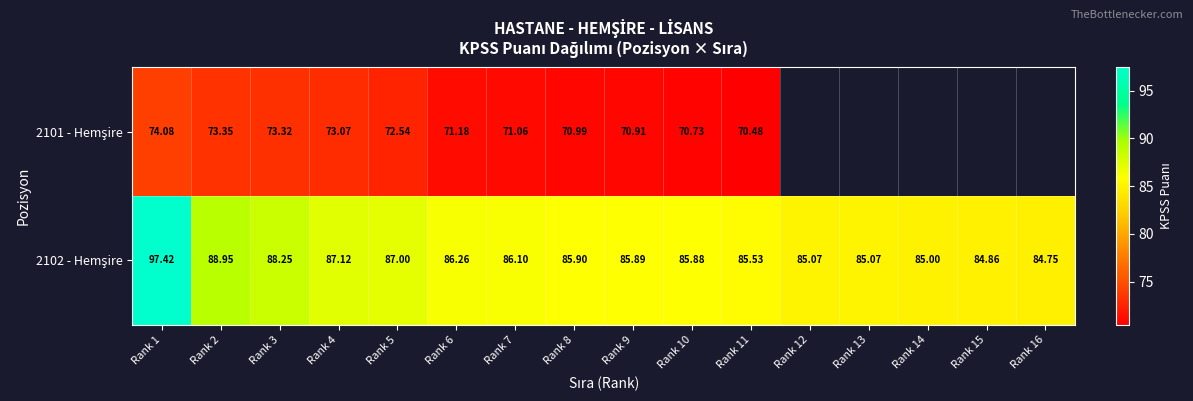

At which label does 2102 - Hemşire first exceed 85?

Rank 1